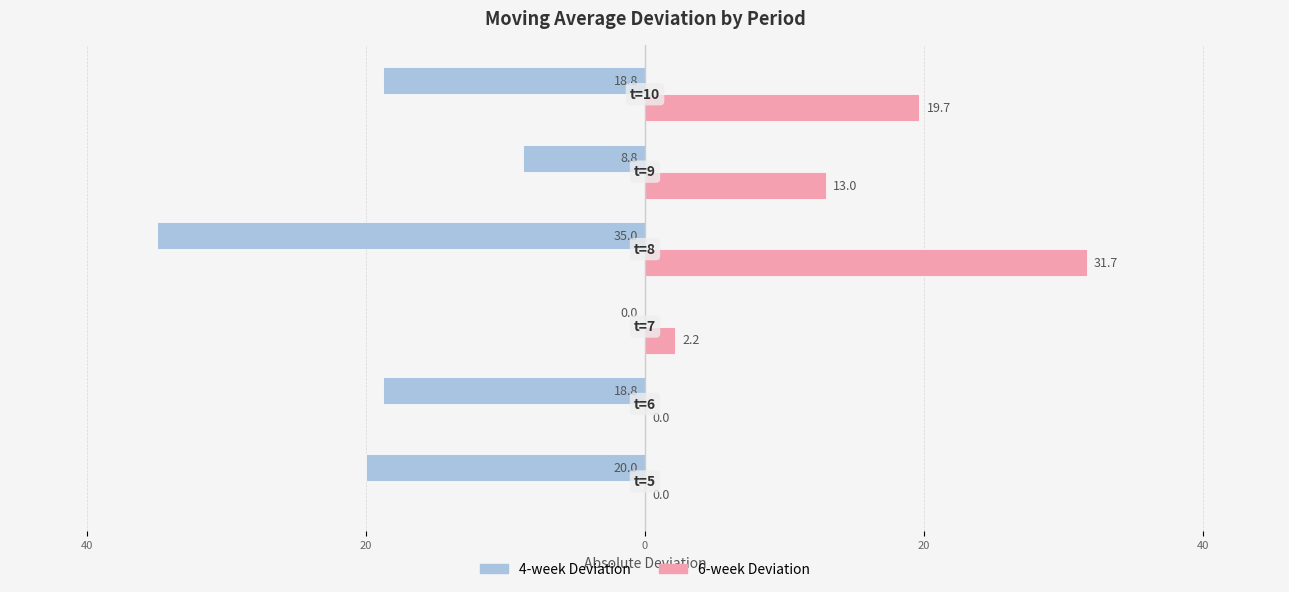

What is the sum of all 6-week Deviation values?

66.5